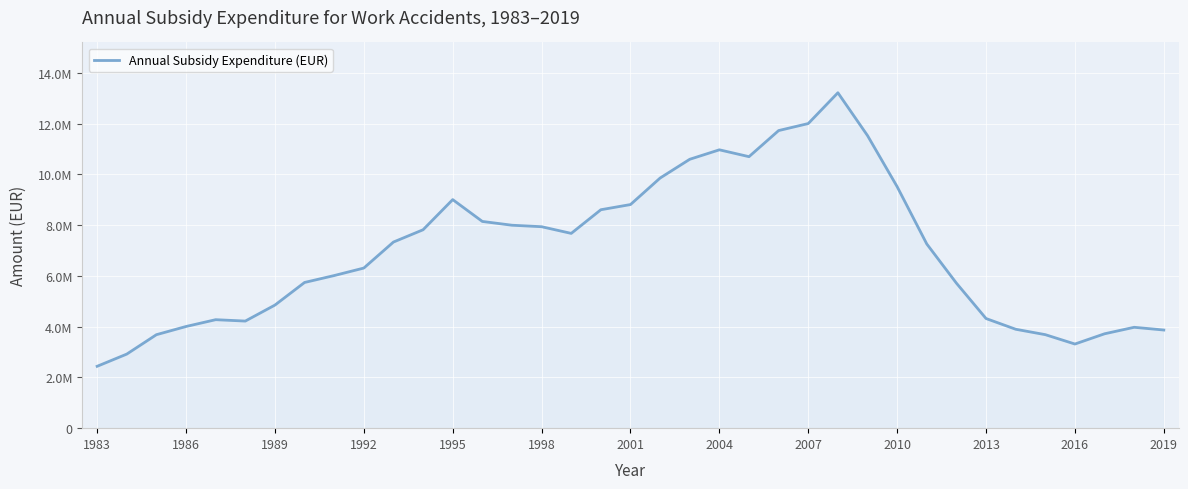

Does the chart display data point markers on the line(s)?

No